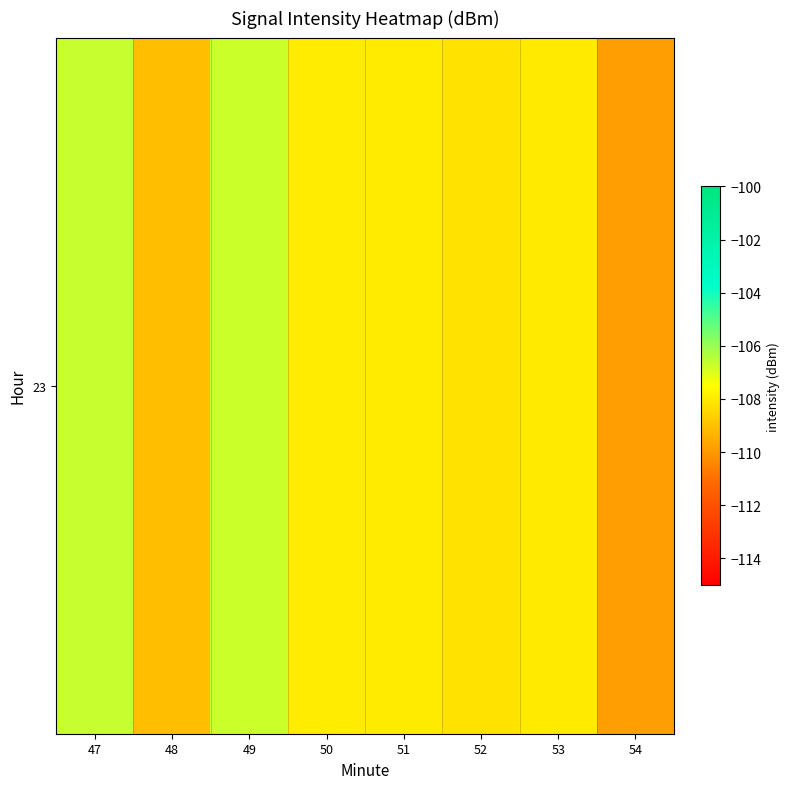

What is the difference between the values at 50 and 54?

1.9